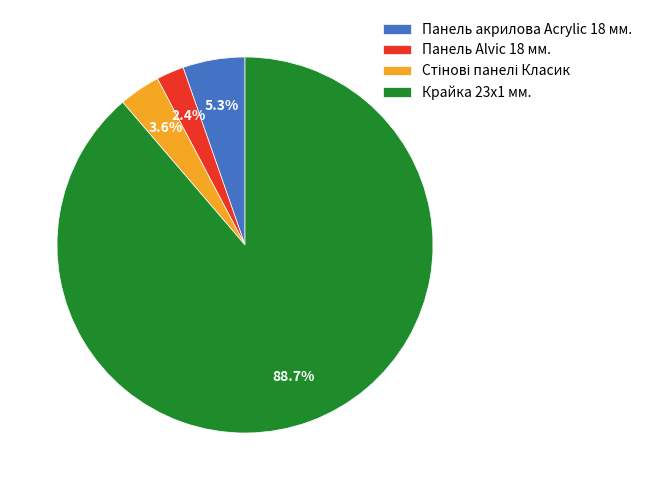

What is the majority slice?

Крайка 23x1 мм.